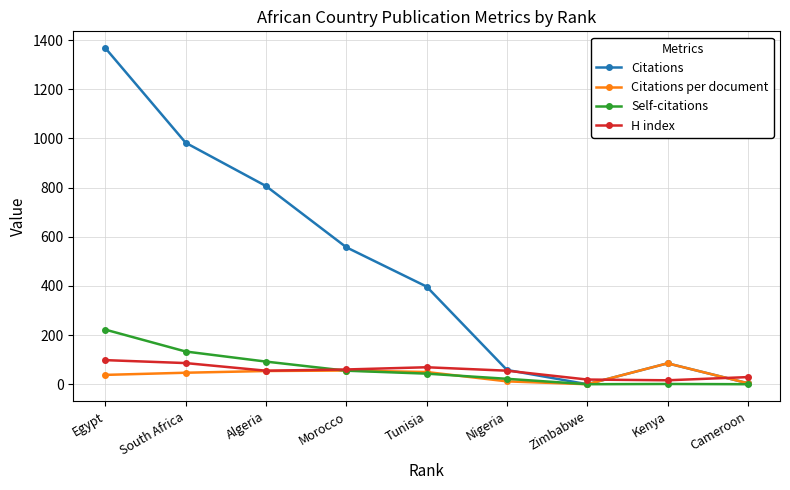

Where is the first local maximum for Citations?

Kenya